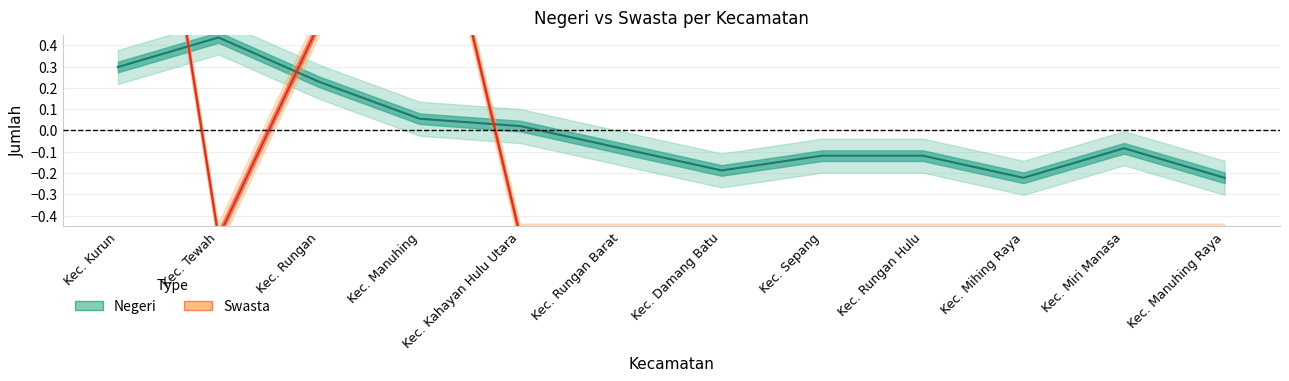

What is the difference between the highest and lowest values at Kec. Kurun?

2.2